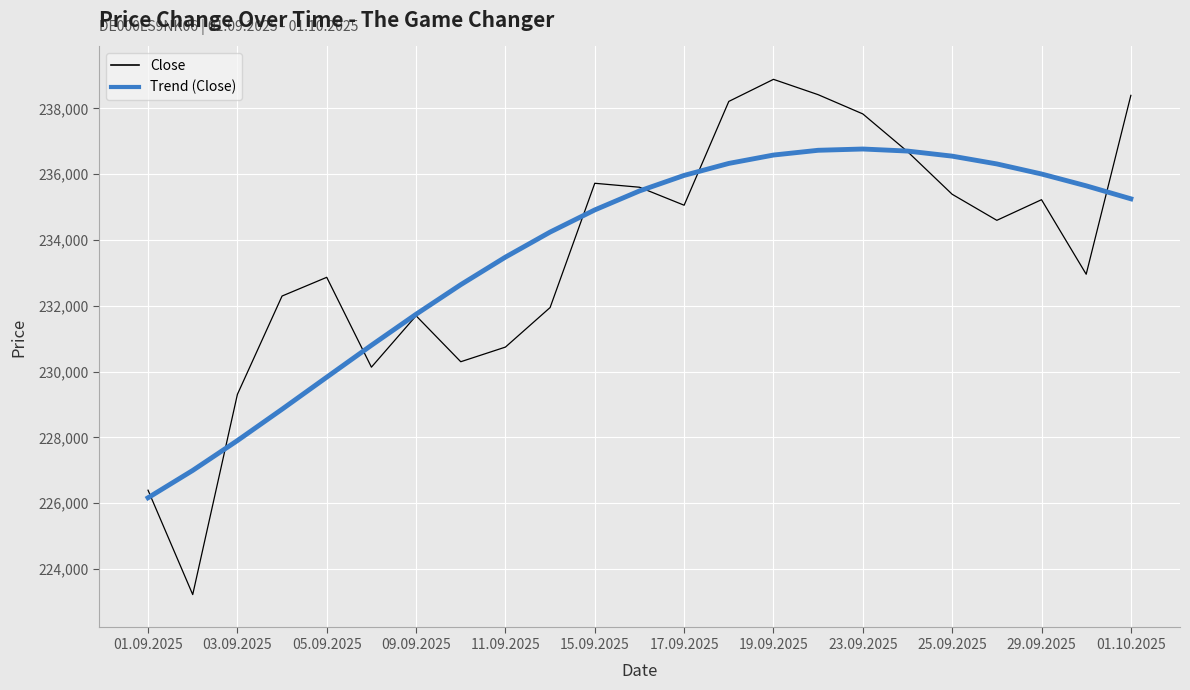

What is the maximum value shown in the chart?

238884.0